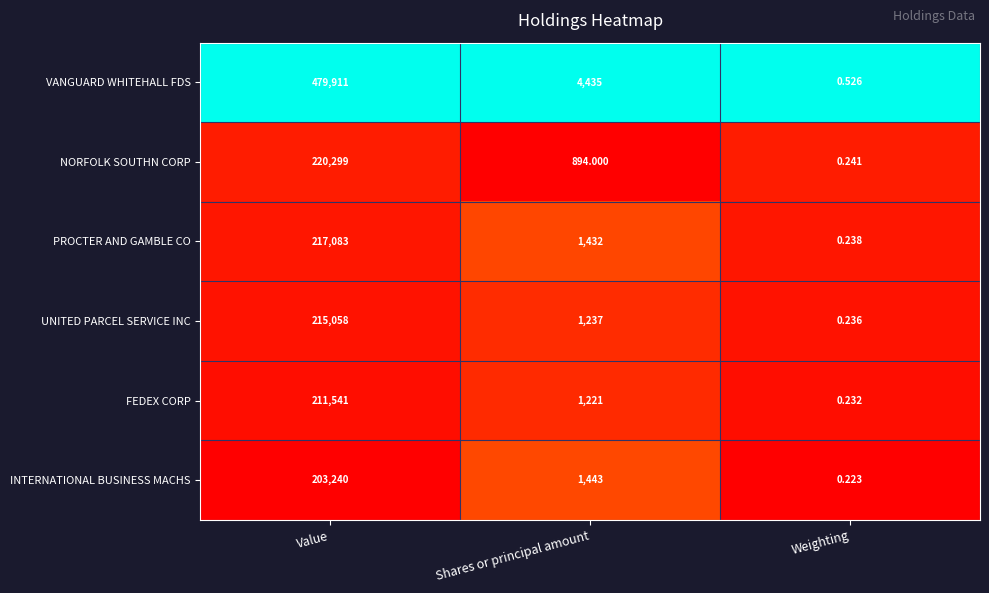

Rank the series by their maximum value, from highest to lowest.

VANGUARD WHITEHALL FDS, NORFOLK SOUTHN CORP, PROCTER AND GAMBLE CO, UNITED PARCEL SERVICE INC, FEDEX CORP, INTERNATIONAL BUSINESS MACHS